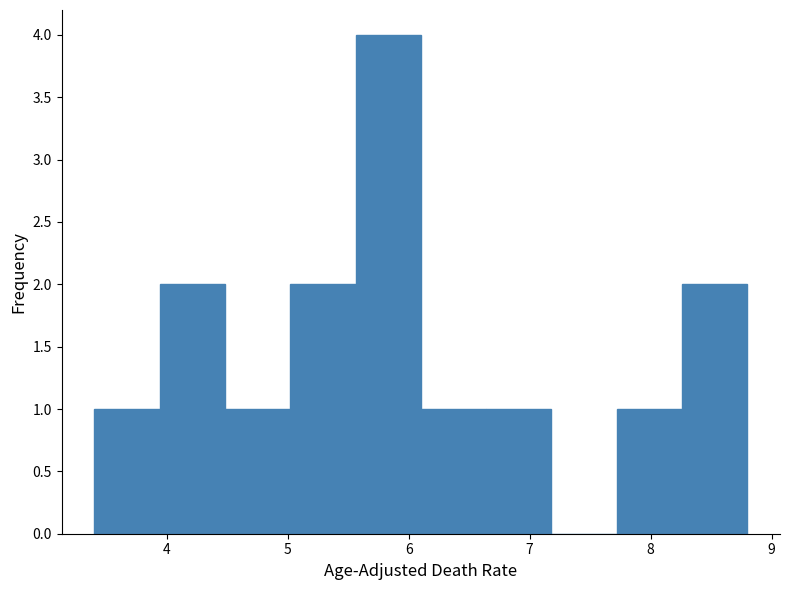

Reading left to right, list every bar in this chart as the range it spans on the x-axis followed by its height. Neither the bar edges nor the heights are printed on the chart, so give them approximately, as read against the axes.

3.40 to 3.94: 1
3.94 to 4.48: 2
4.48 to 5.02: 1
5.02 to 5.56: 2
5.56 to 6.10: 4
6.10 to 6.64: 1
6.64 to 7.18: 1
7.18 to 7.72: 0
7.72 to 8.26: 1
8.26 to 8.80: 2